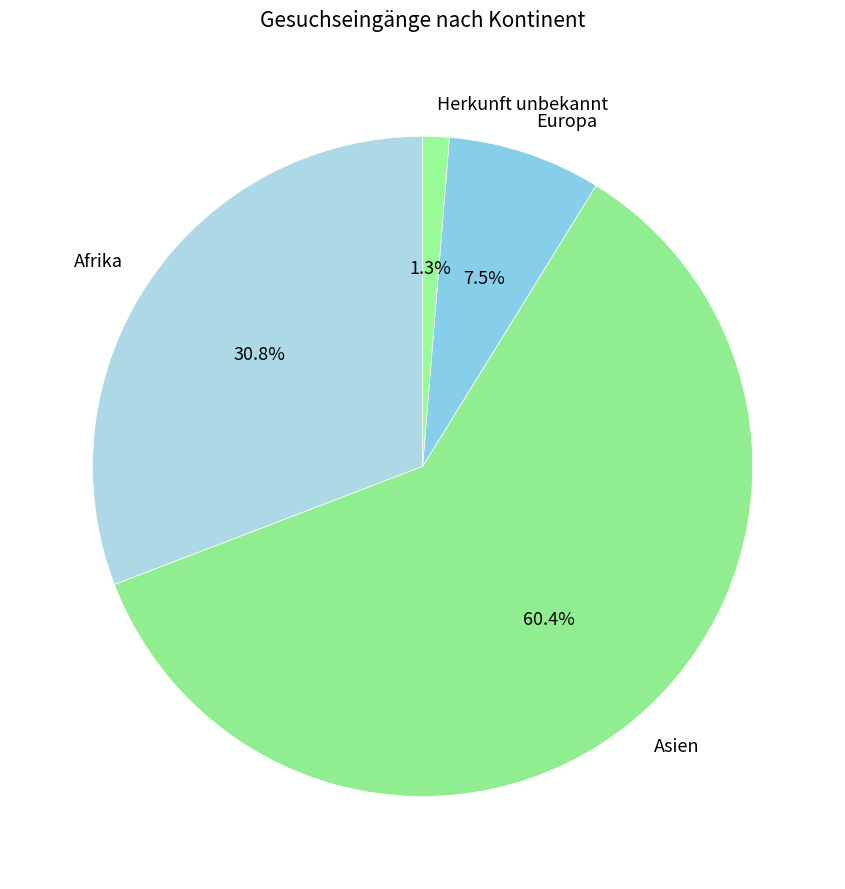

What is the ratio of the value at Europa to the value at Asien?

0.1